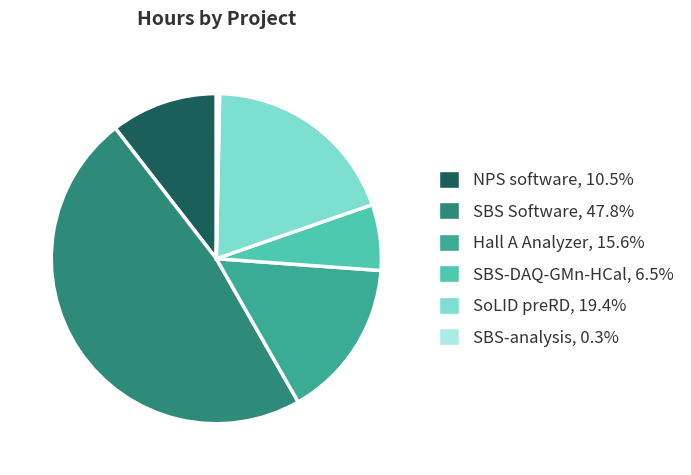

Is there a majority slice in this chart?

No